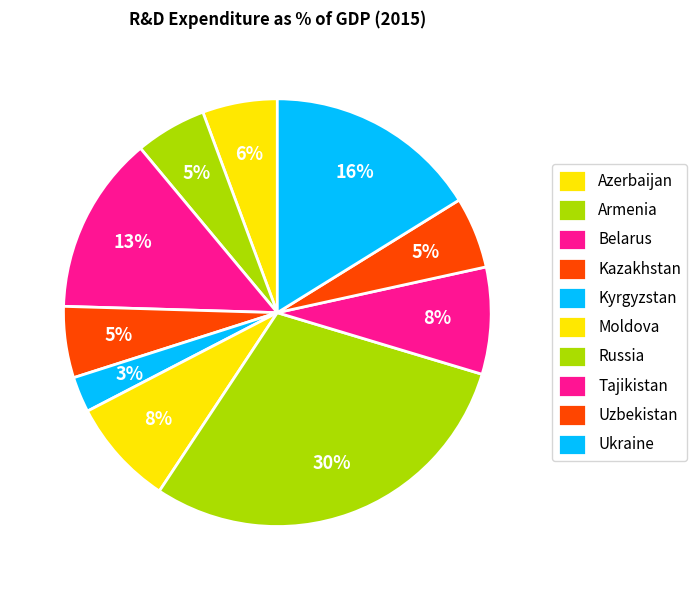

Count the number of slices in the pie.

10